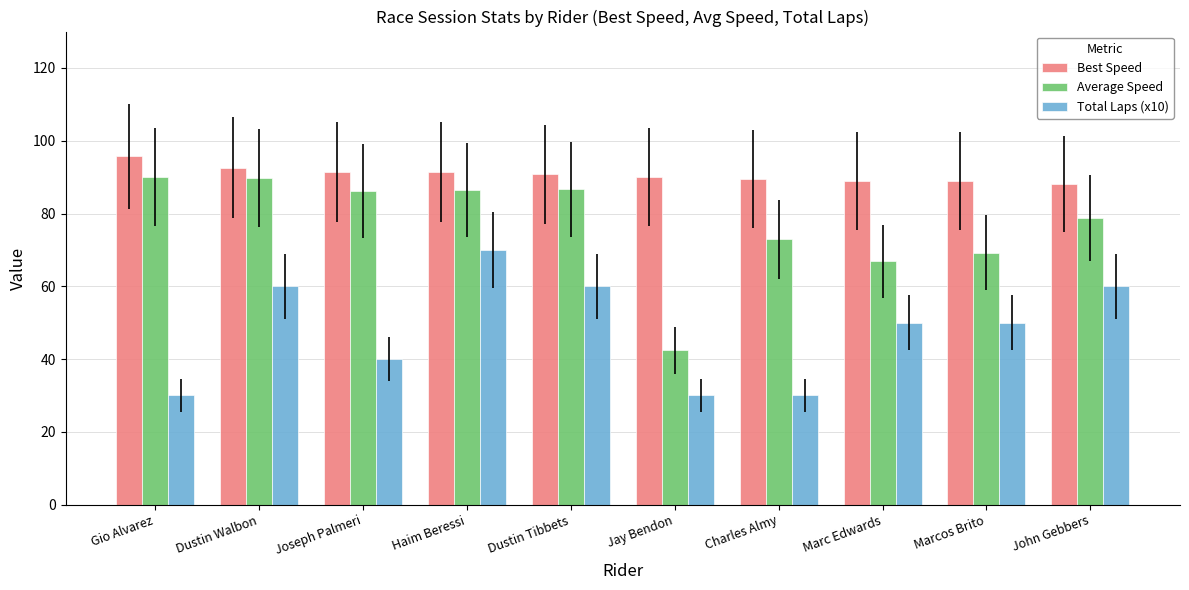

What is the sum of all Average Speed values?

769.3